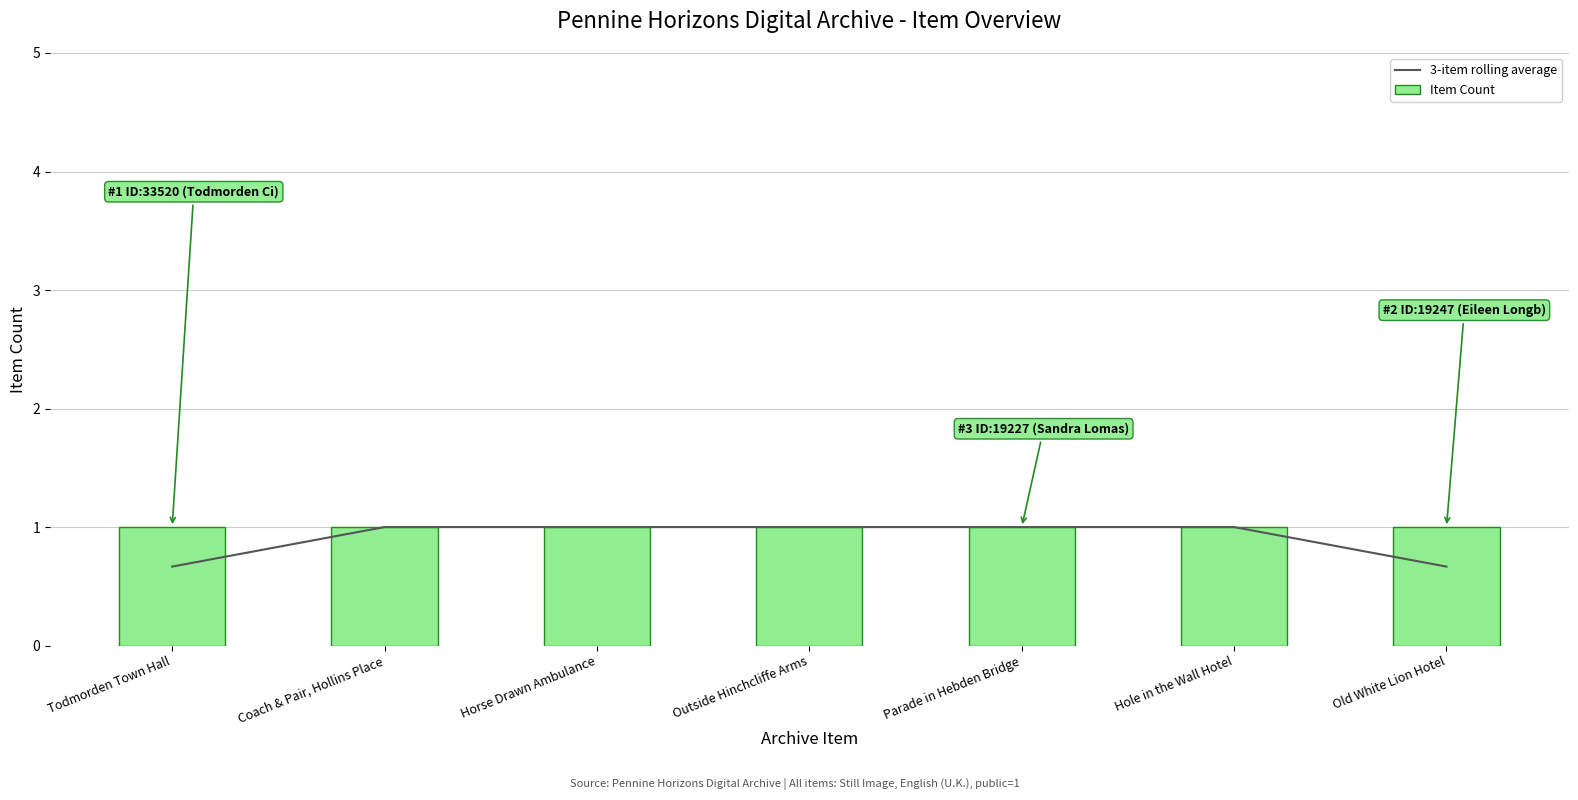

What is the difference between the highest and lowest values at Old White Lion Hotel?

0.3